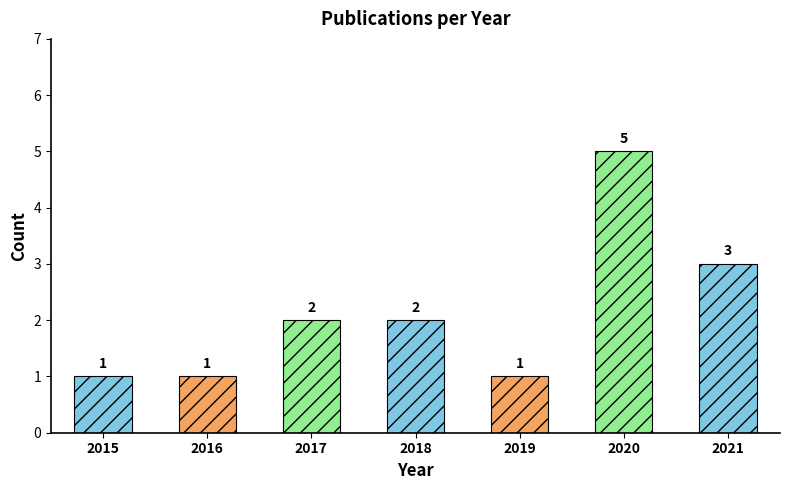

How many categories are shown in the chart?

7